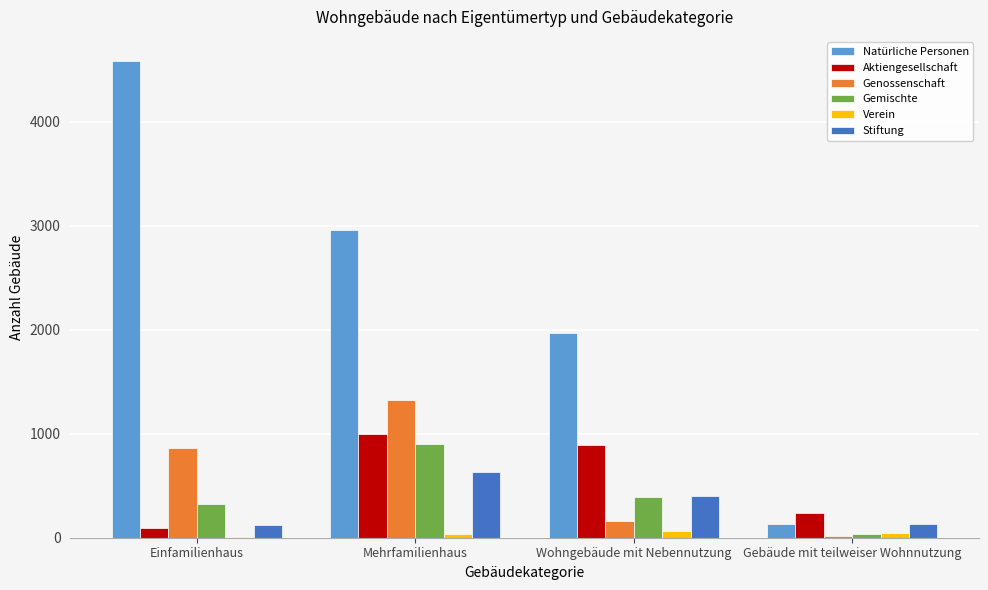

Are the bars horizontal?

No